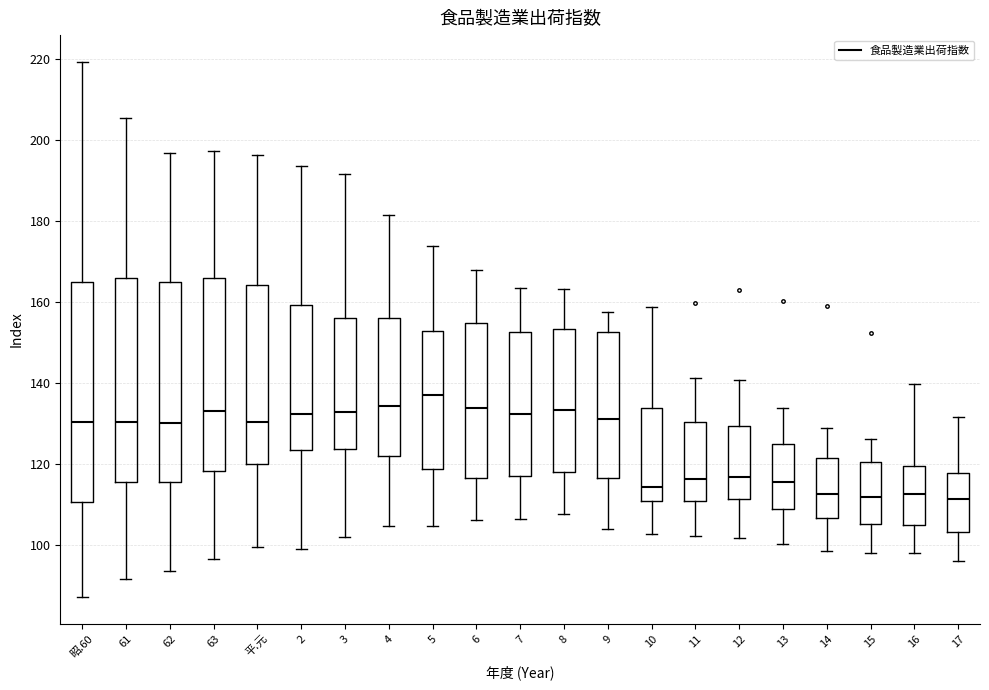

Reading left to right, transcribe this box plot: for each box, give where its median line is, the range the box spans, and where its two whiskers end, as read against the y-axis. The values are not printed on the chart, so give them approximately, as read against the axis.

昭.60: median 130, box 110 to 164, whiskers 88 to 220
61: median 130, box 116 to 166, whiskers 92 to 206
62: median 130, box 116 to 166, whiskers 94 to 196
63: median 134, box 118 to 166, whiskers 96 to 198
平.元: median 130, box 120 to 164, whiskers 100 to 196
2: median 132, box 124 to 160, whiskers 100 to 194
3: median 132, box 124 to 156, whiskers 102 to 192
4: median 134, box 122 to 156, whiskers 104 to 182
5: median 138, box 118 to 152, whiskers 104 to 174
6: median 134, box 116 to 154, whiskers 106 to 168
7: median 132, box 118 to 152, whiskers 106 to 164
8: median 134, box 118 to 154, whiskers 108 to 164
9: median 132, box 116 to 152, whiskers 104 to 158
10: median 114, box 110 to 134, whiskers 102 to 158
11: median 116, box 112 to 130, whiskers 102 to 142
12: median 116, box 112 to 130, whiskers 102 to 140
13: median 116, box 108 to 126, whiskers 100 to 134
14: median 112, box 106 to 122, whiskers 98 to 128
15: median 112, box 106 to 120, whiskers 98 to 126
16: median 112, box 106 to 120, whiskers 98 to 140
17: median 112, box 104 to 118, whiskers 96 to 132